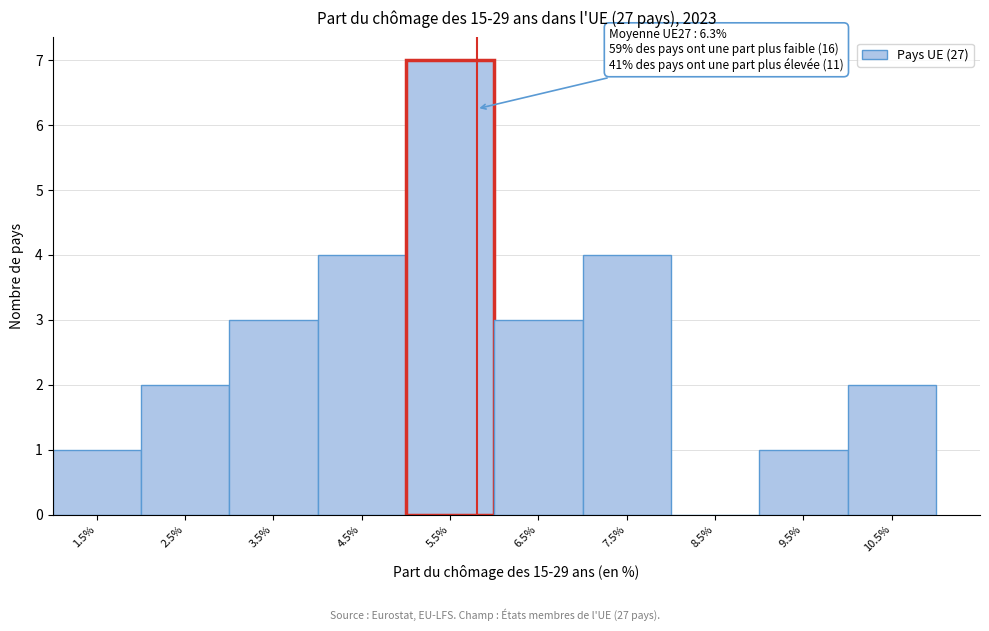

Reading left to right, transcribe all the data shown in this chart.

1.5%=1	2.5%=2	3.5%=3	4.5%=4	5.5%=7	6.5%=3	7.5%=4	8.5%=0	9.5%=1	10.5%=2